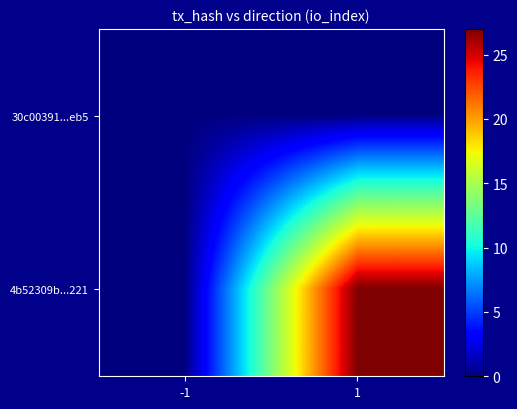

Which has a higher value, 1 or -1?

1